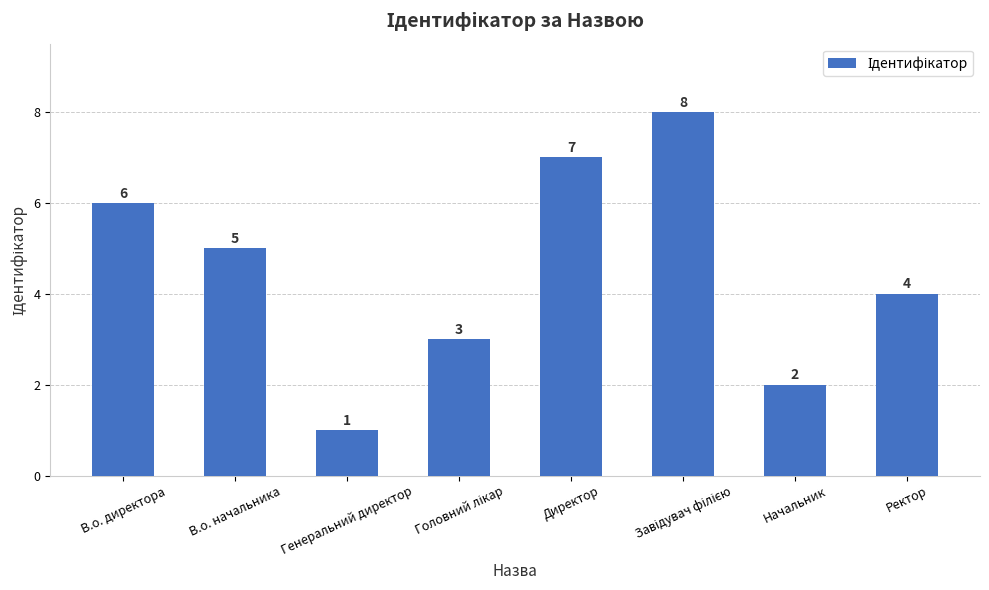

What is the greatest value displayed?

8